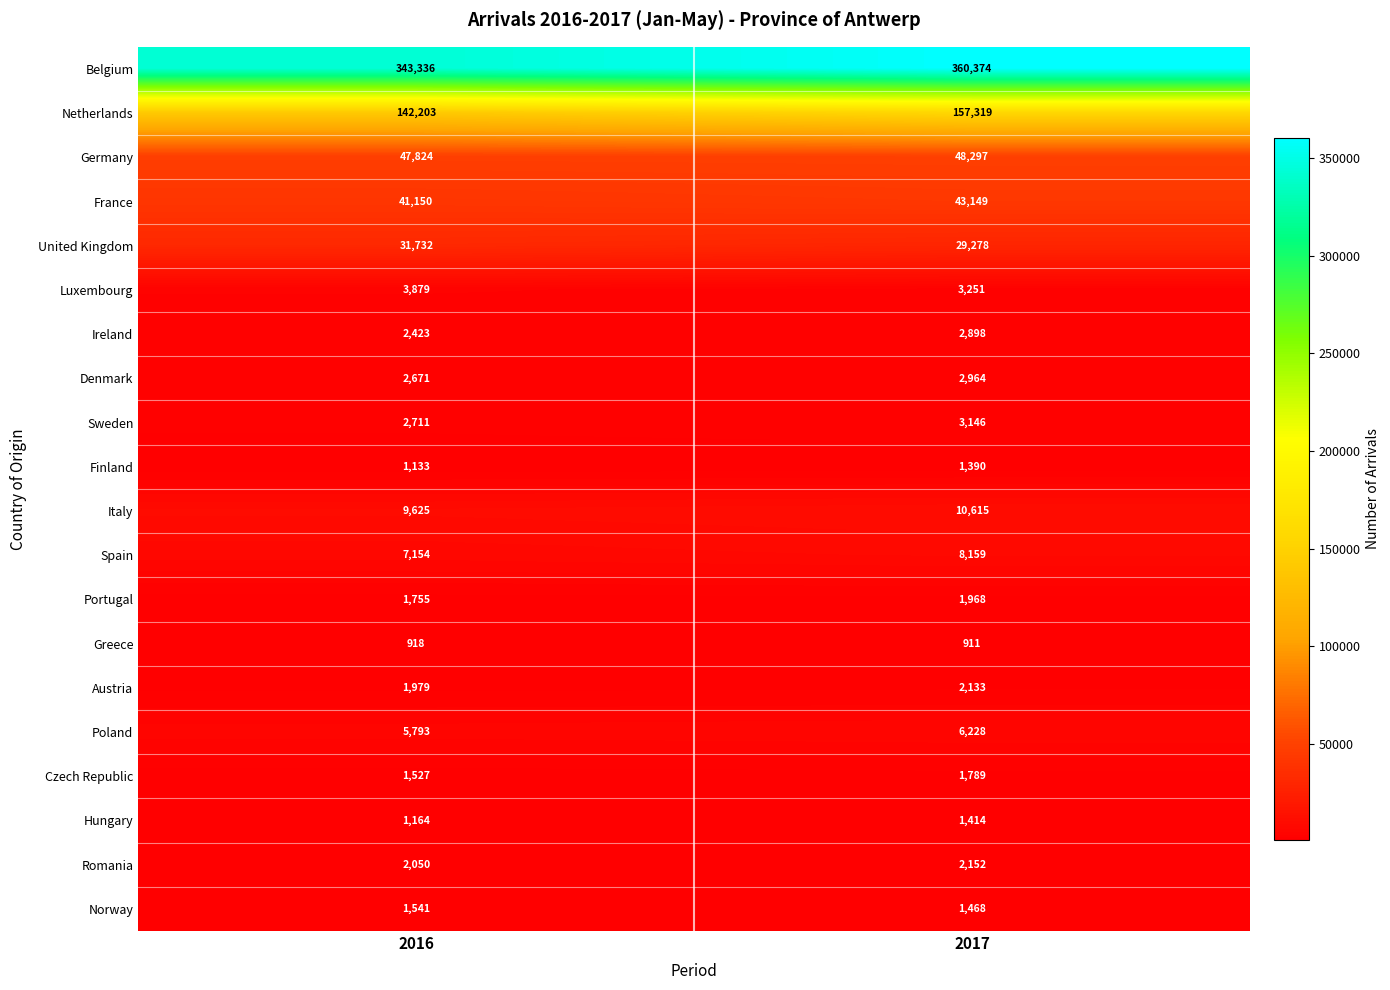

Which series has the largest range (max minus min)?

Belgium